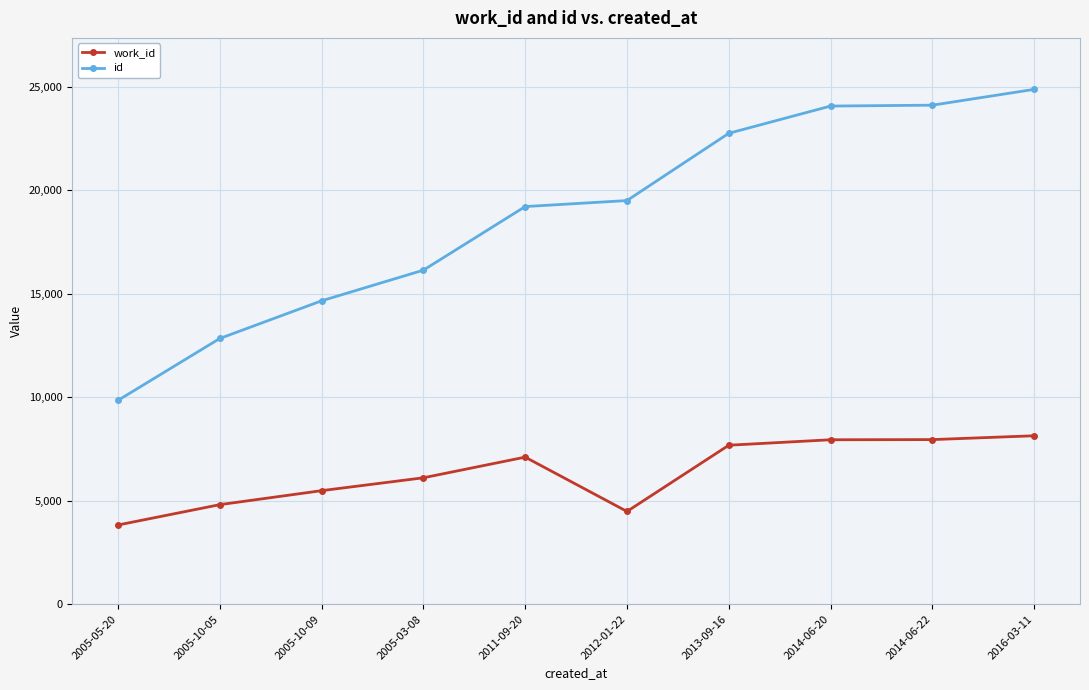

Which series changed the most between 2005-05-20 and 2005-03-08?

id